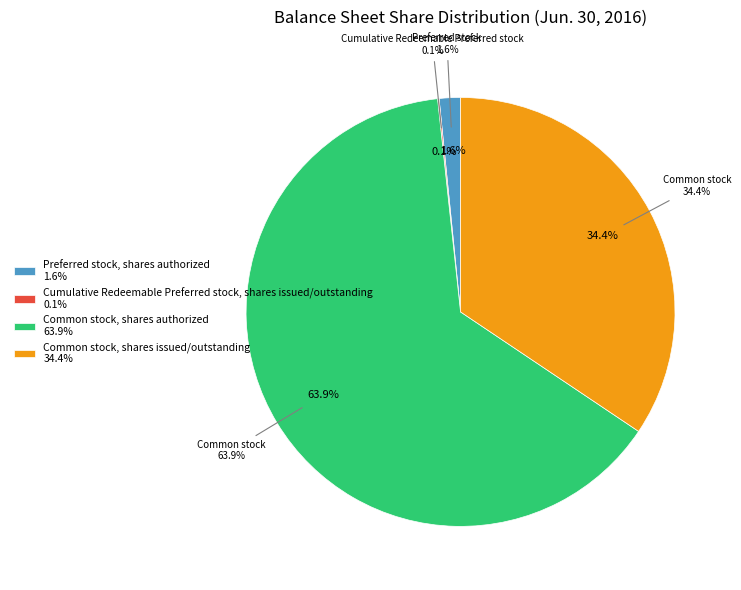

Is there a majority slice in this chart?

Yes